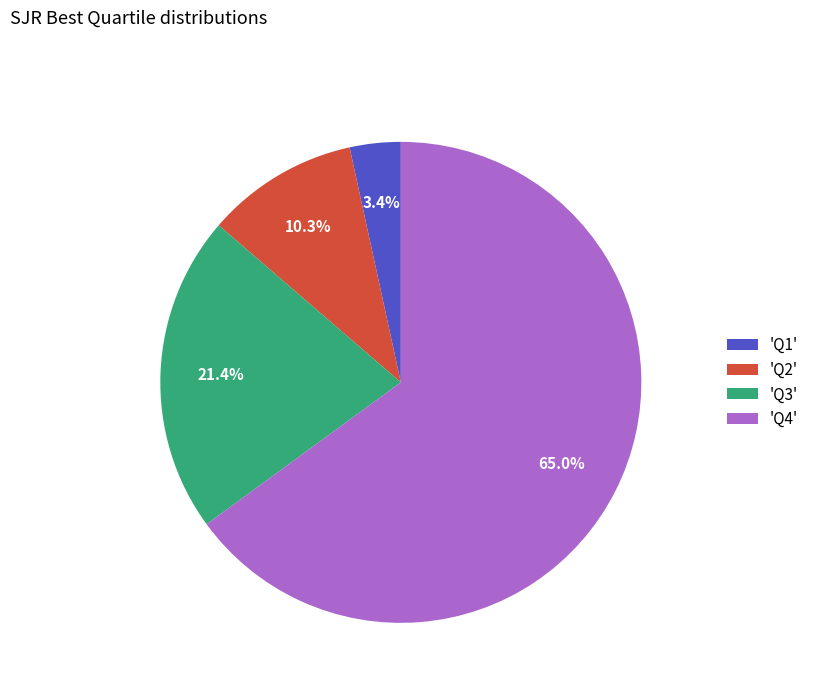

Rank the categories by value from highest to lowest.

'Q4', 'Q3', 'Q2', 'Q1'